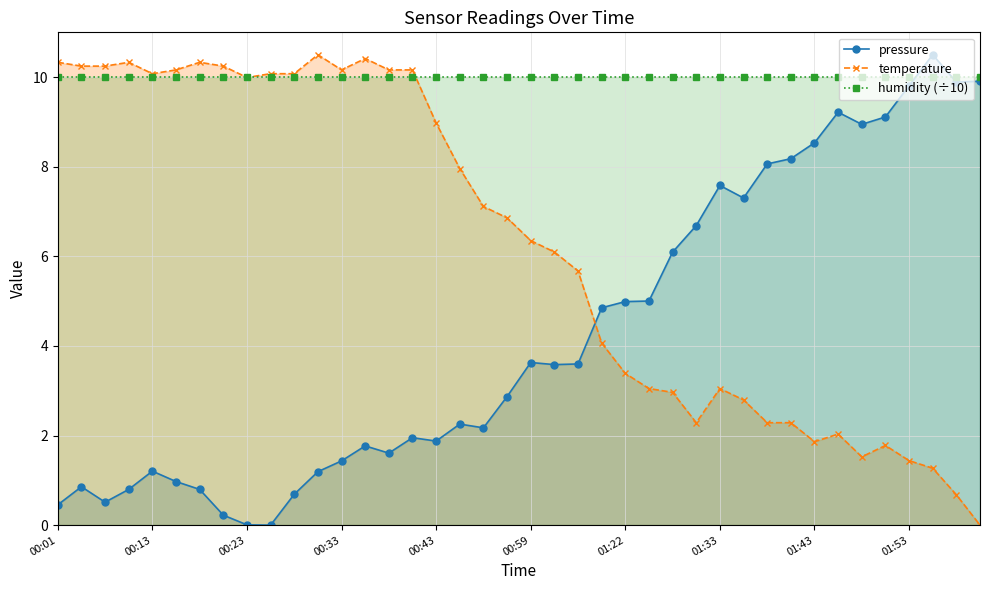

What is the highest value of the pressure series?

10.5